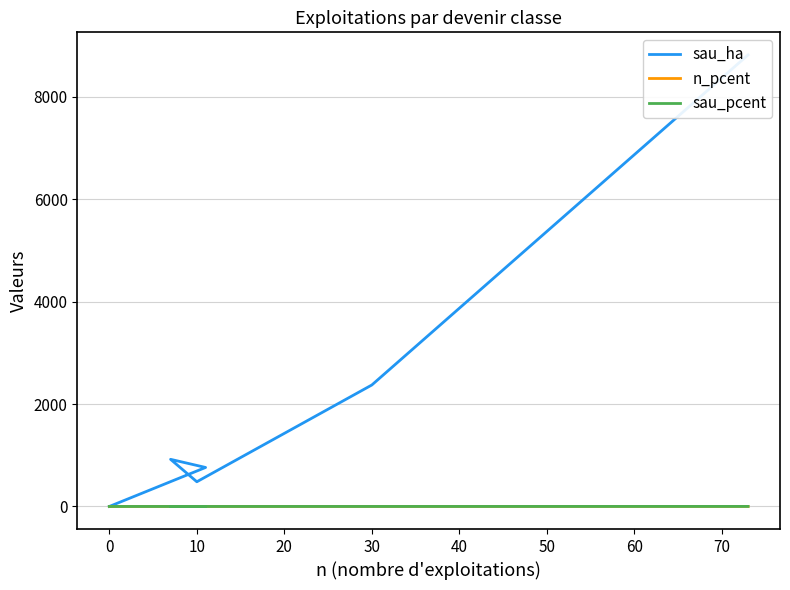

How many interior local peaks does the sau_ha series have?

1